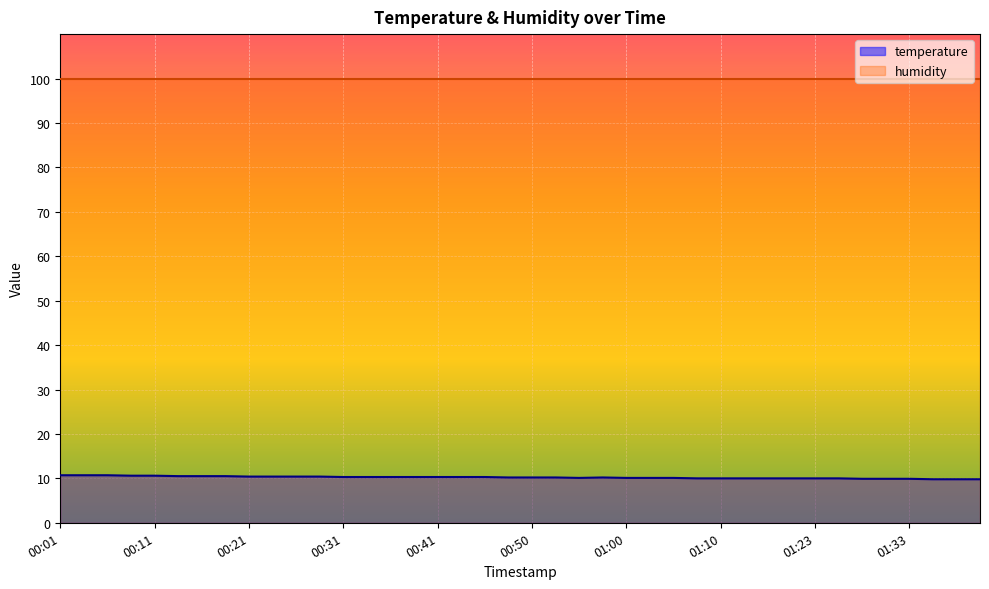

What is the greatest value displayed?

99.9